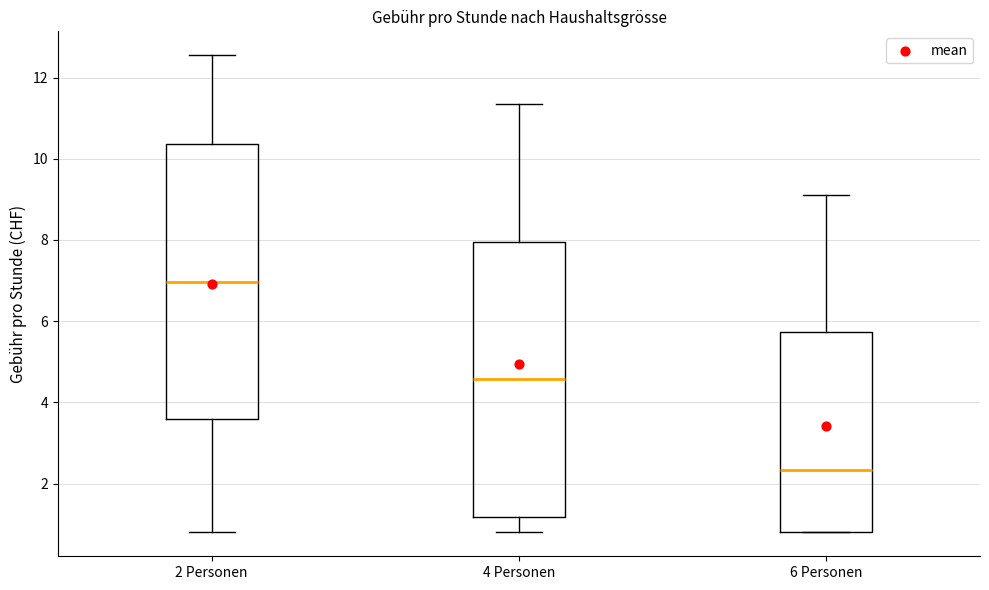

Which box's median line is the highest?

2 Personen